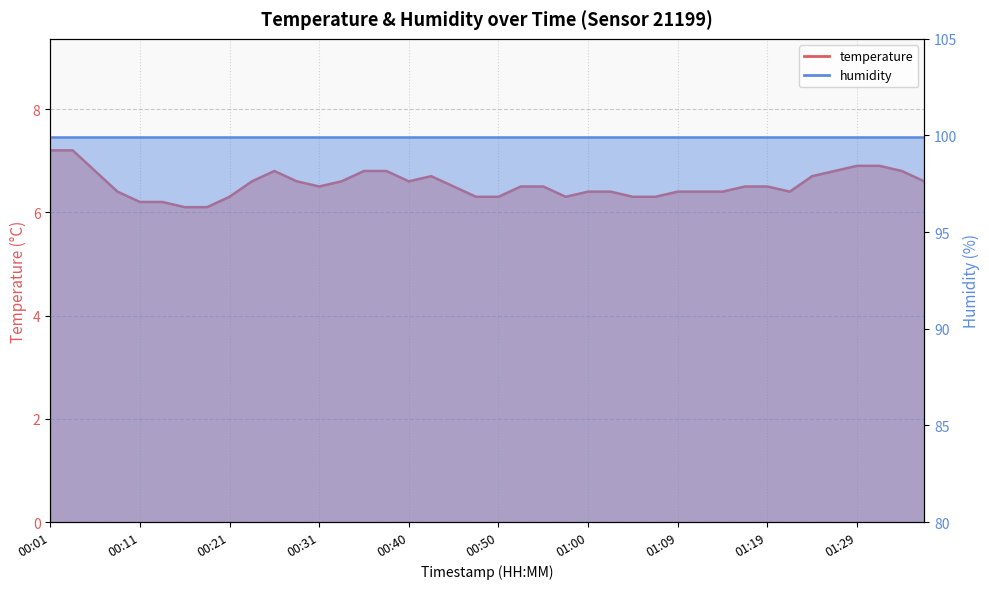

What is the sum of the values at 00:28 and 00:31?

13.1